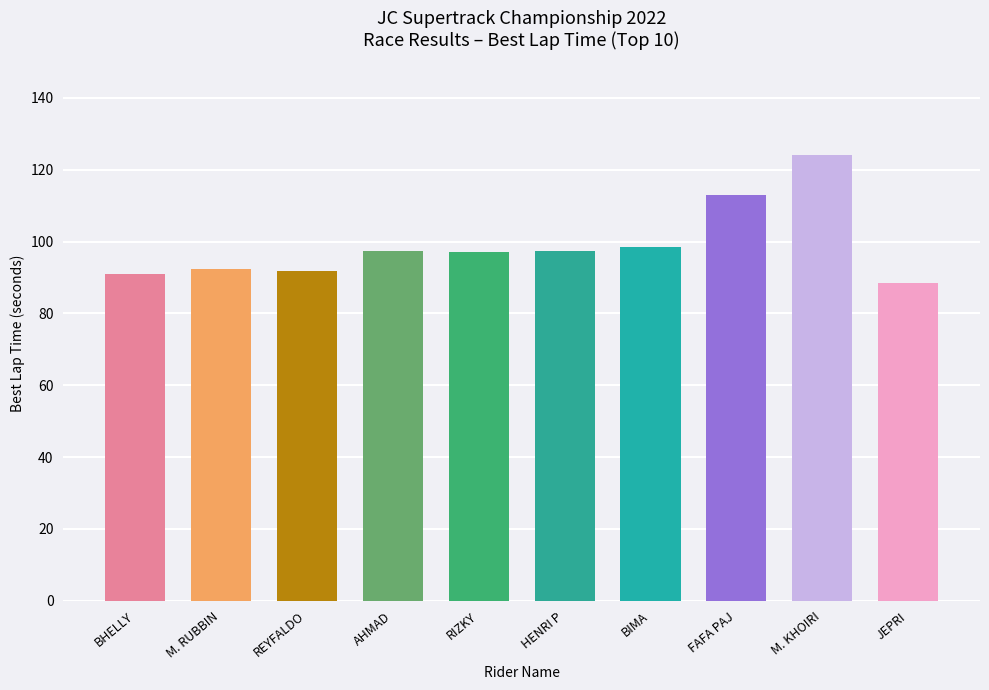

What is the label of the 5th bar from the left?

RIZKY